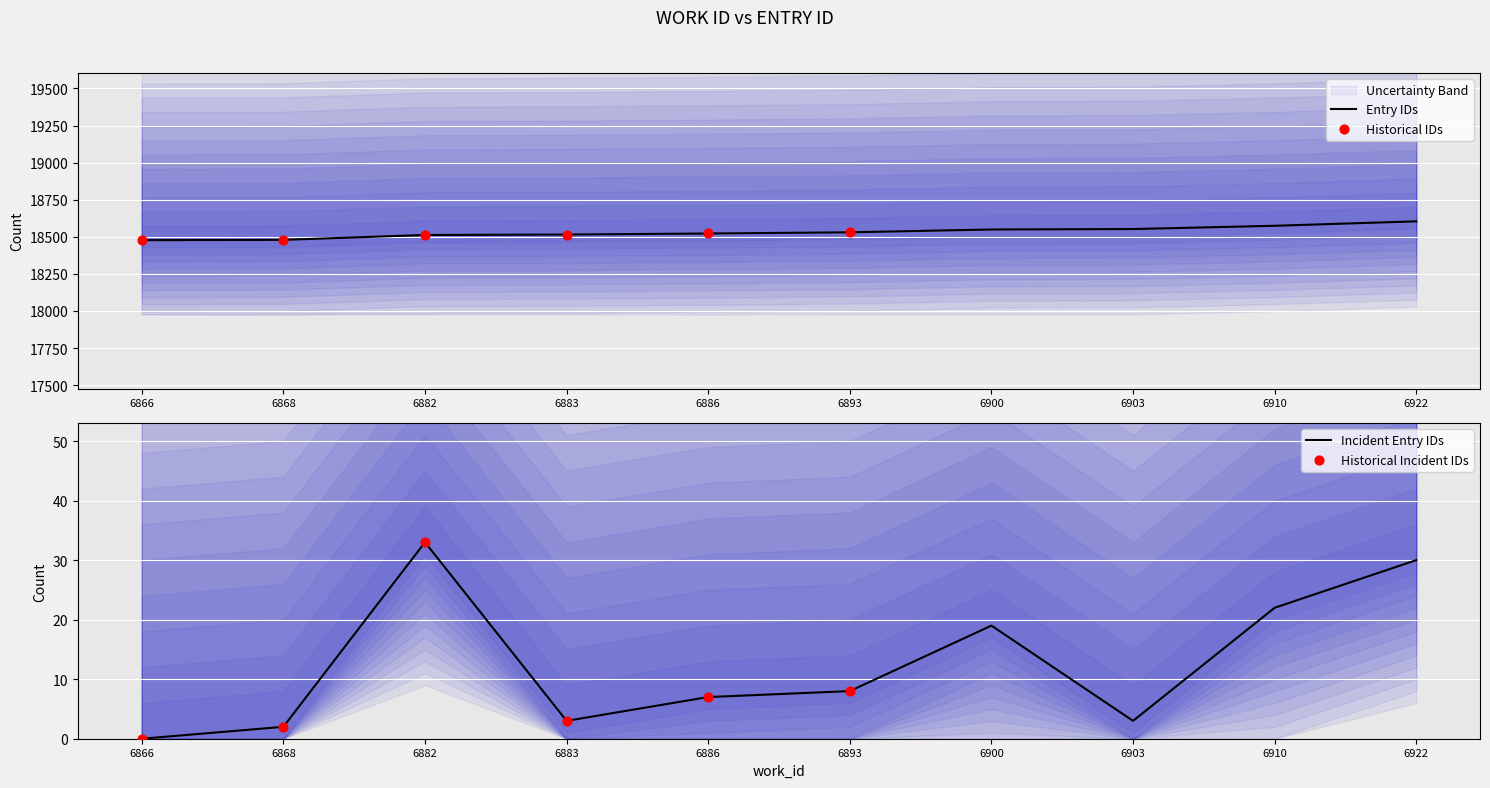

Between 6900 and 6893, which is larger?

6900